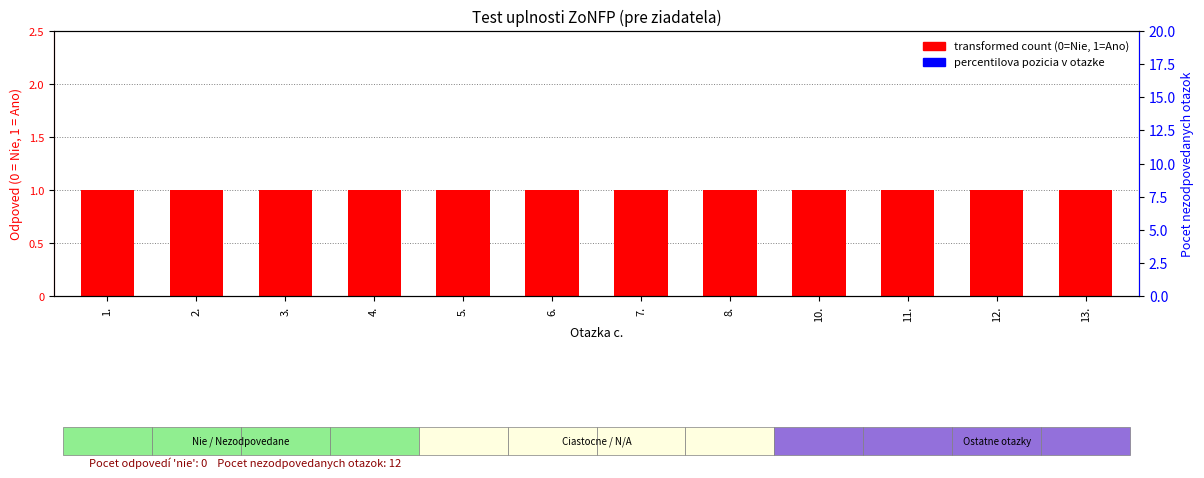

Is it true that max possible (1=Ano) equals 1 at 4.?

False